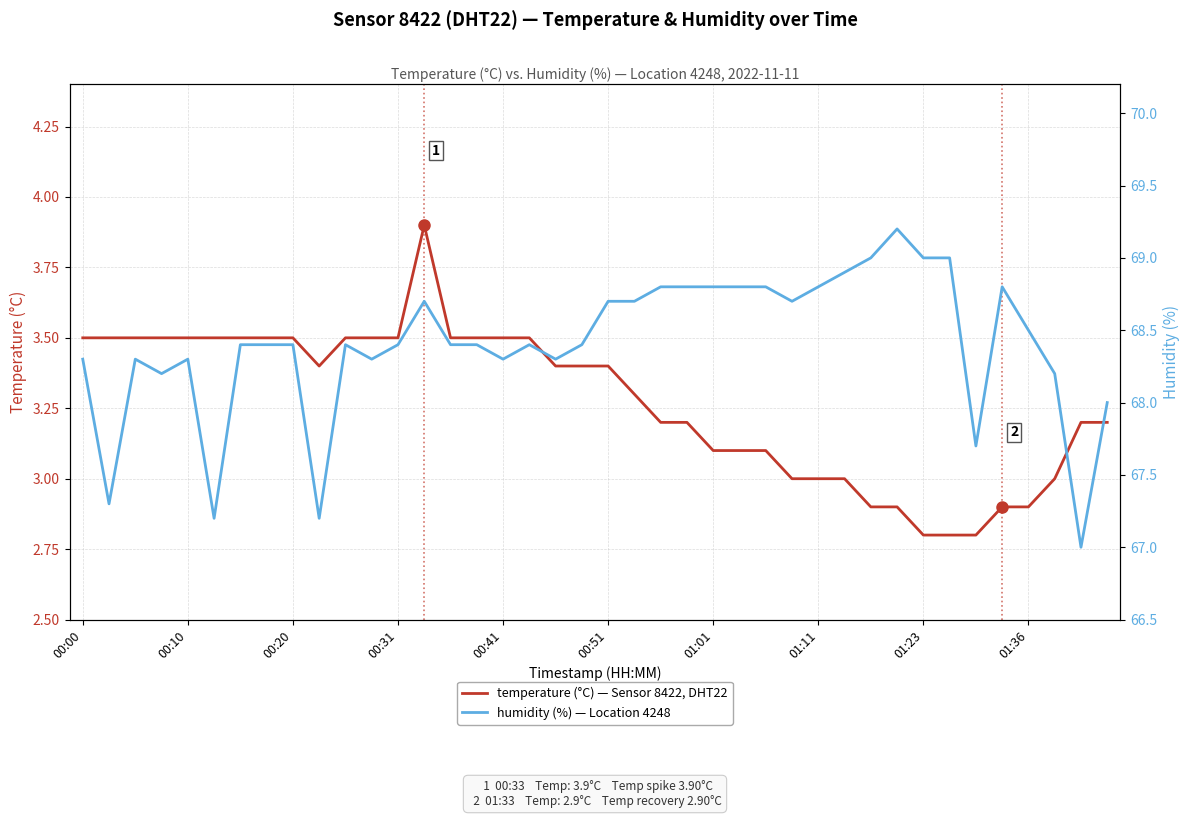

What is the difference between the temperature (°C) — Sensor 8422, DHT22 values at 13 and 33?

1.1